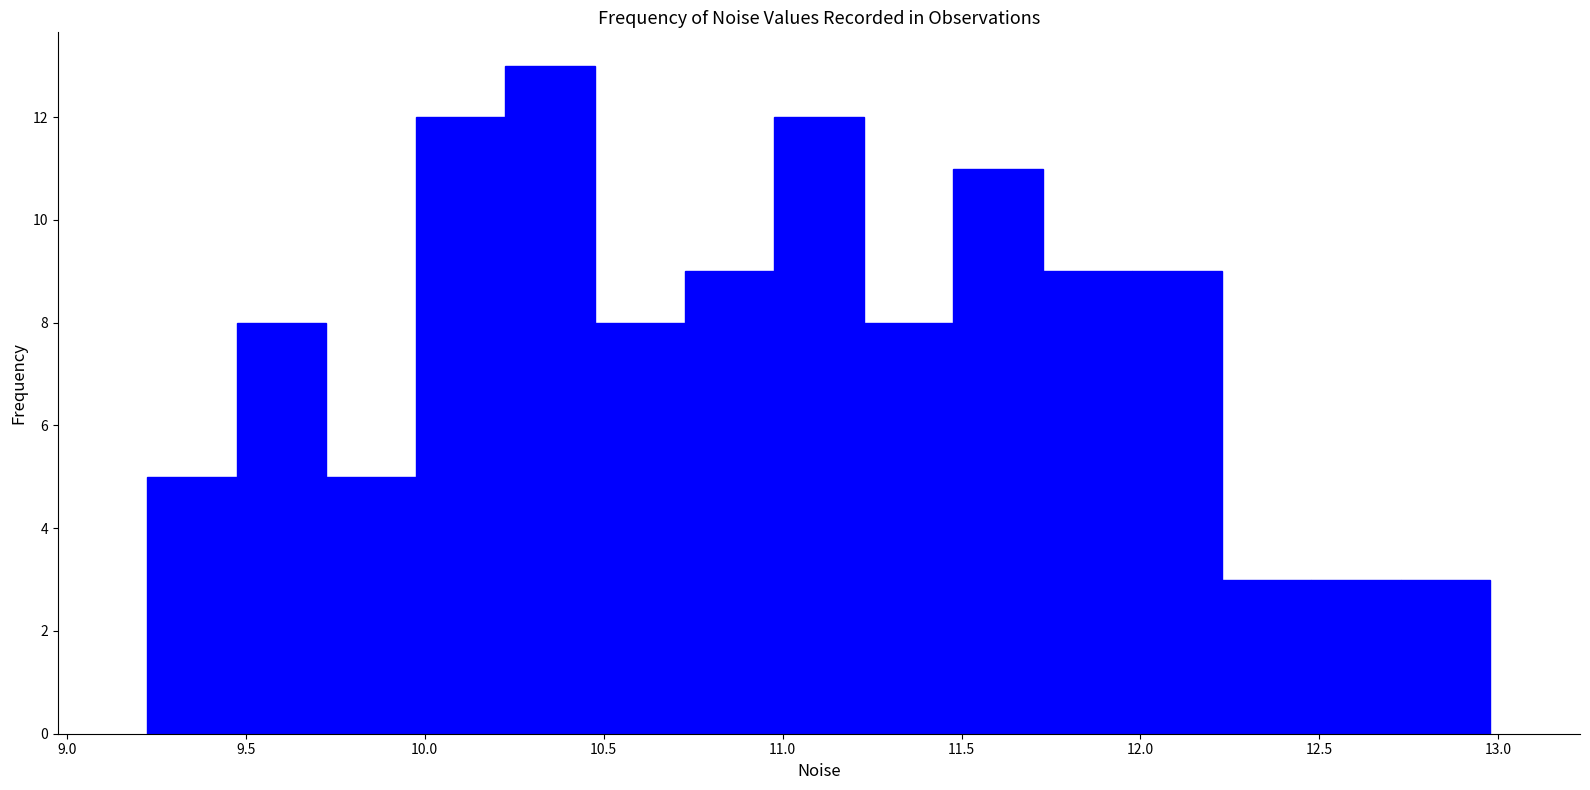

How tall is the bar that spans 10.25 to 10.50 on the x-axis? Neither the bar edges nor the heights are printed on the chart, so give them approximately, as read against the axes.

13